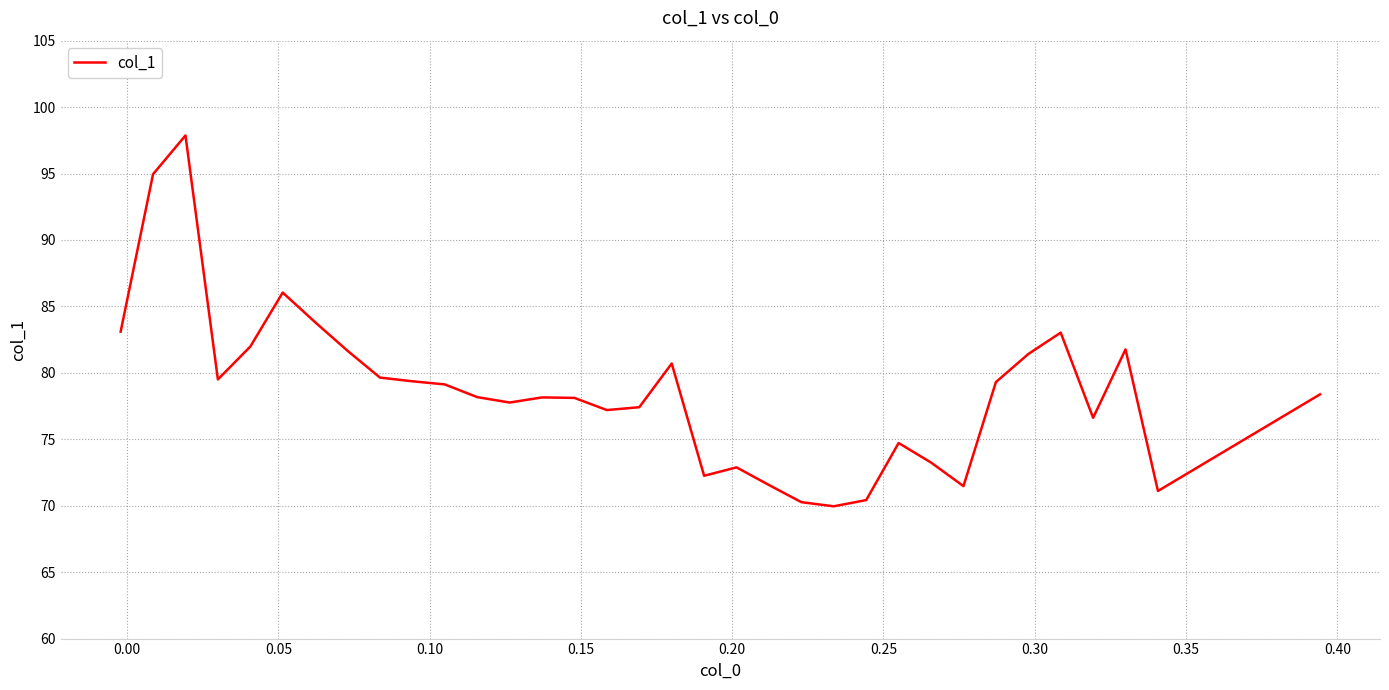

What is the maximum value shown in the chart?

97.9